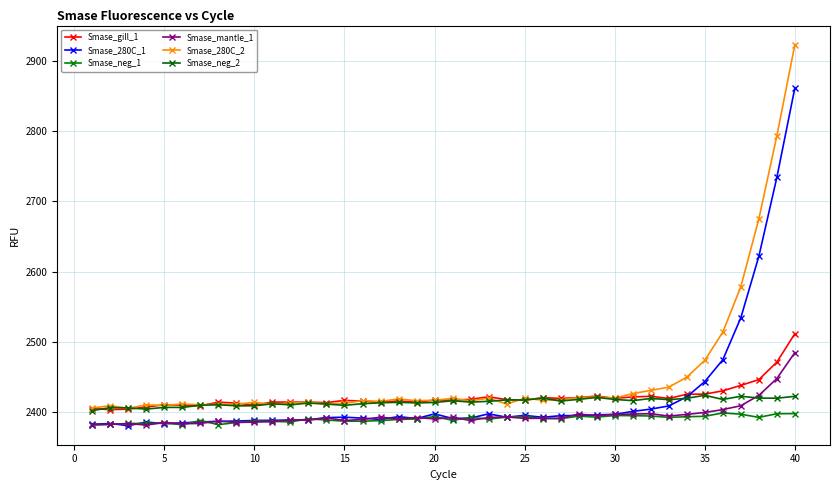

How many distinct data groups are displayed?

6